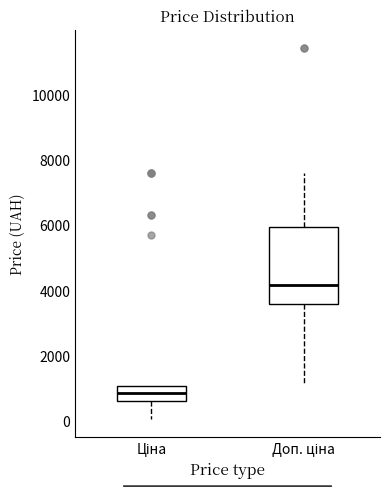

Reading left to right, read every box against the y-axis: the position of its median line, the range the box covers, and the ends of its whiskers. The values are not printed on the chart, so give them approximately, as read against the axis.

Ціна: median 800, box 600 to 1000, whiskers 0 to 1000
Доп. ціна: median 4200, box 3600 to 6000, whiskers 1000 to 7600